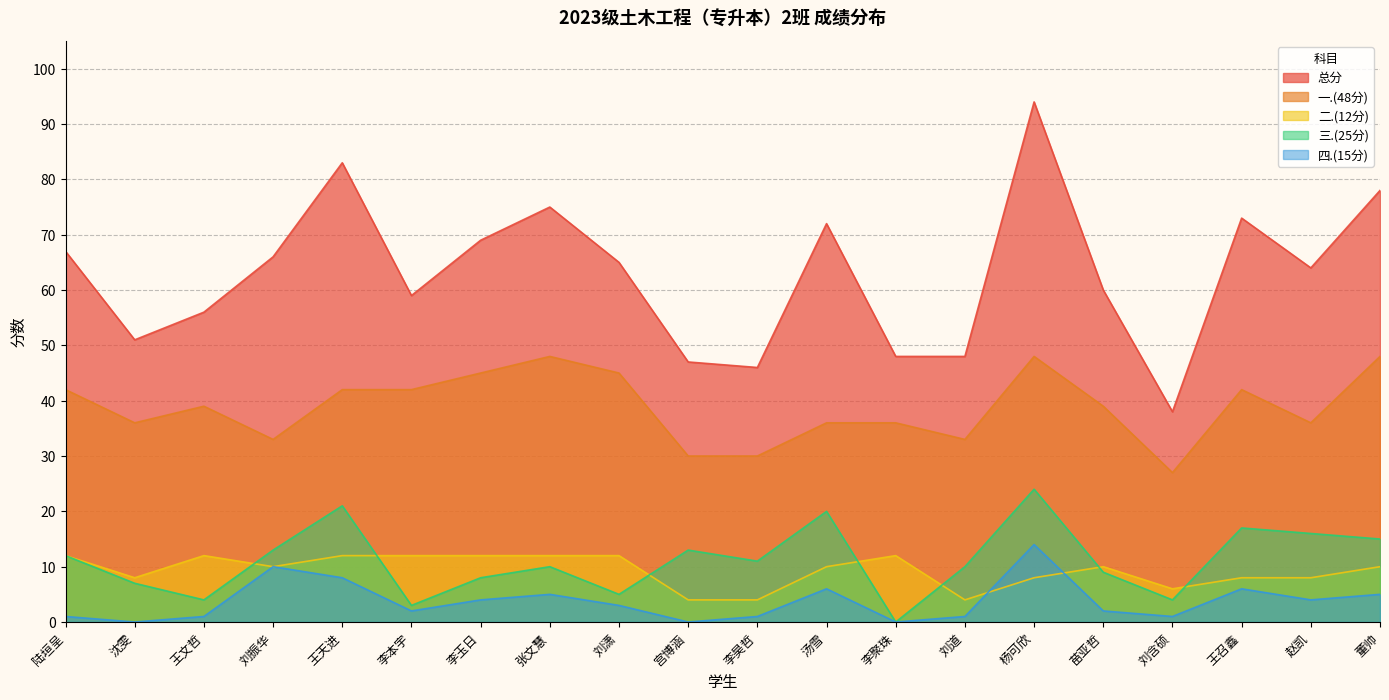

Which series has the largest total across all categories?

总分